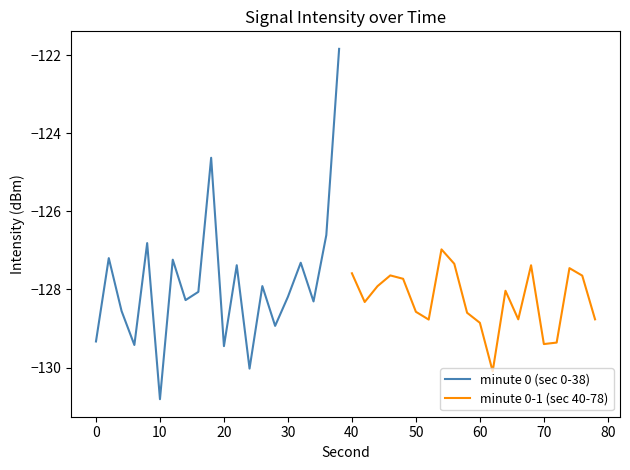

What is the difference between the maximum and minimum values in the minute 0-1 (sec 40-78) series?

3.1